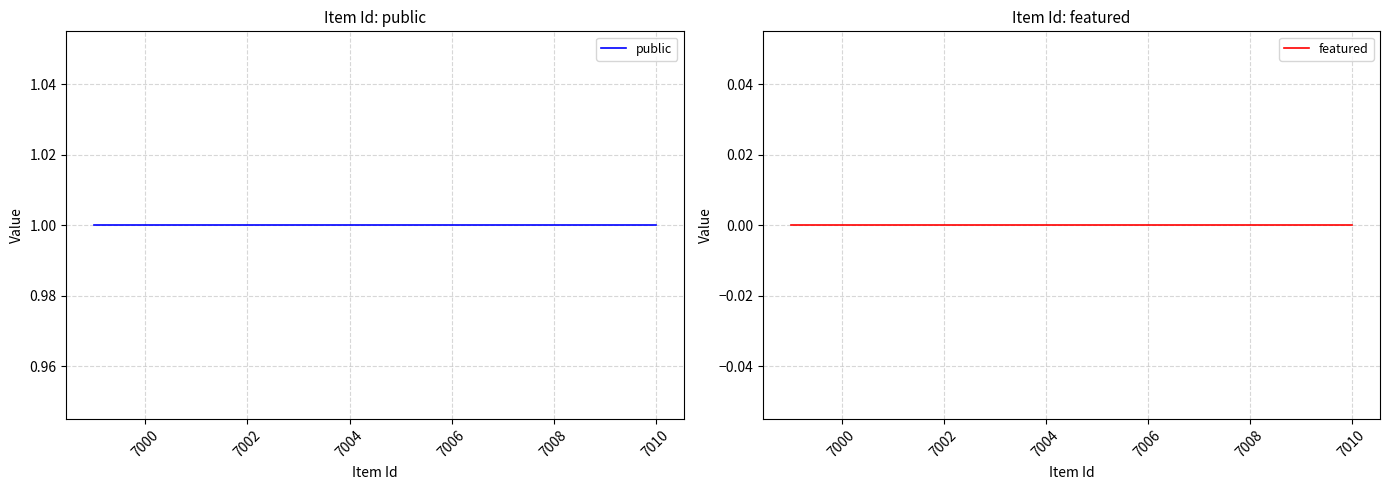

Which series has the largest total across all categories?

public